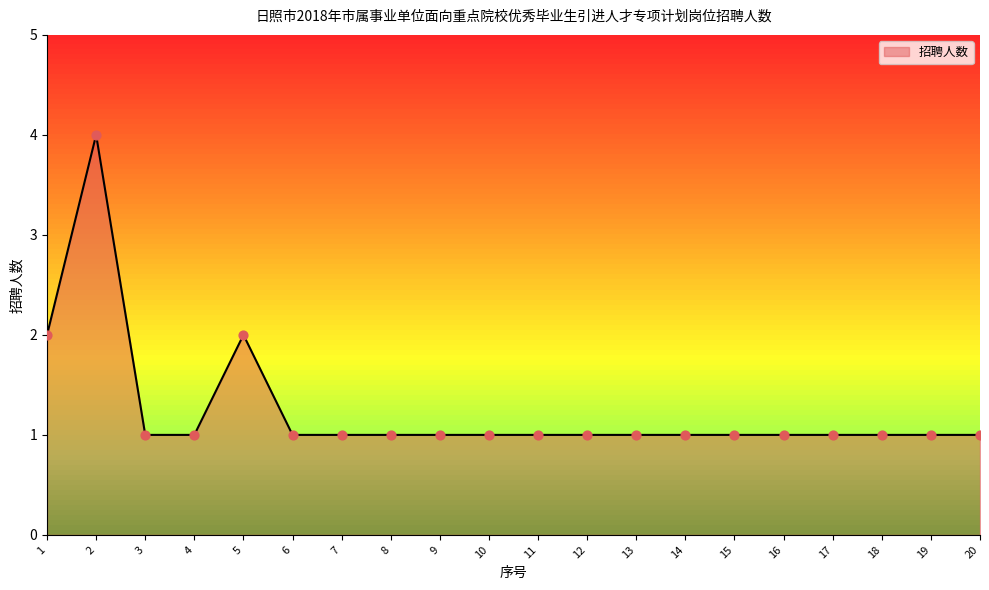

What is the change in value from 2 to 3?

-3